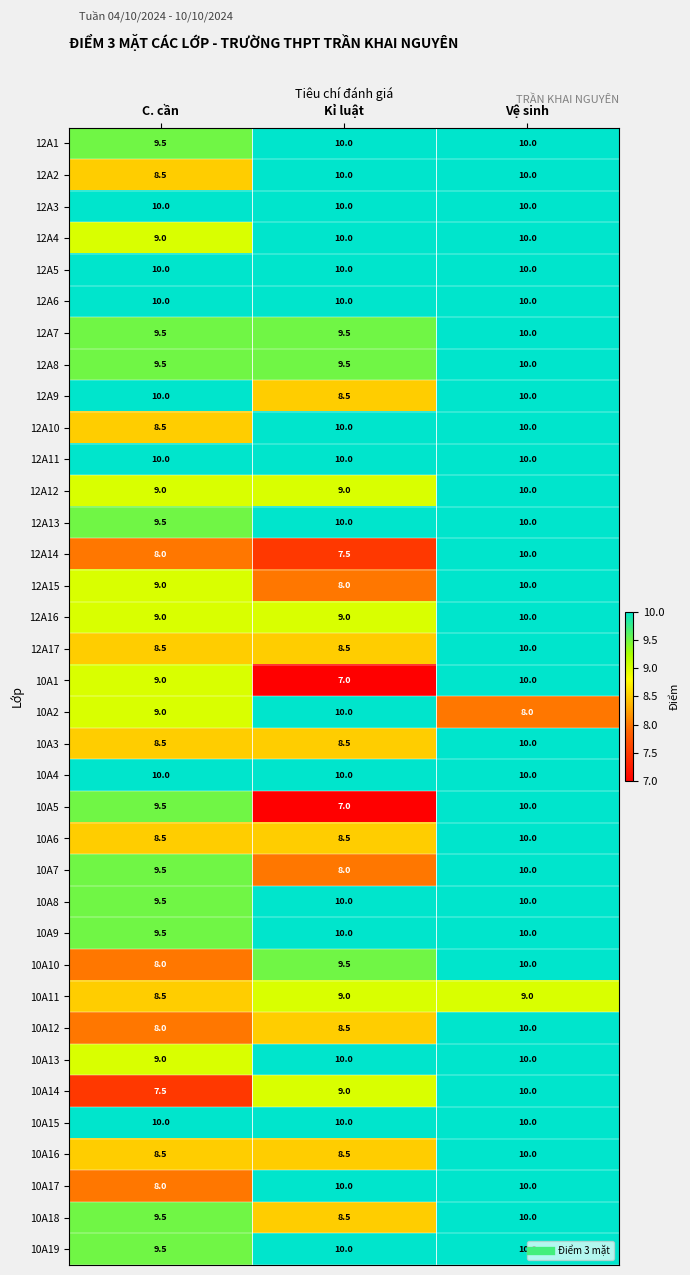

What is the total value across all series at C. cần?

327.0